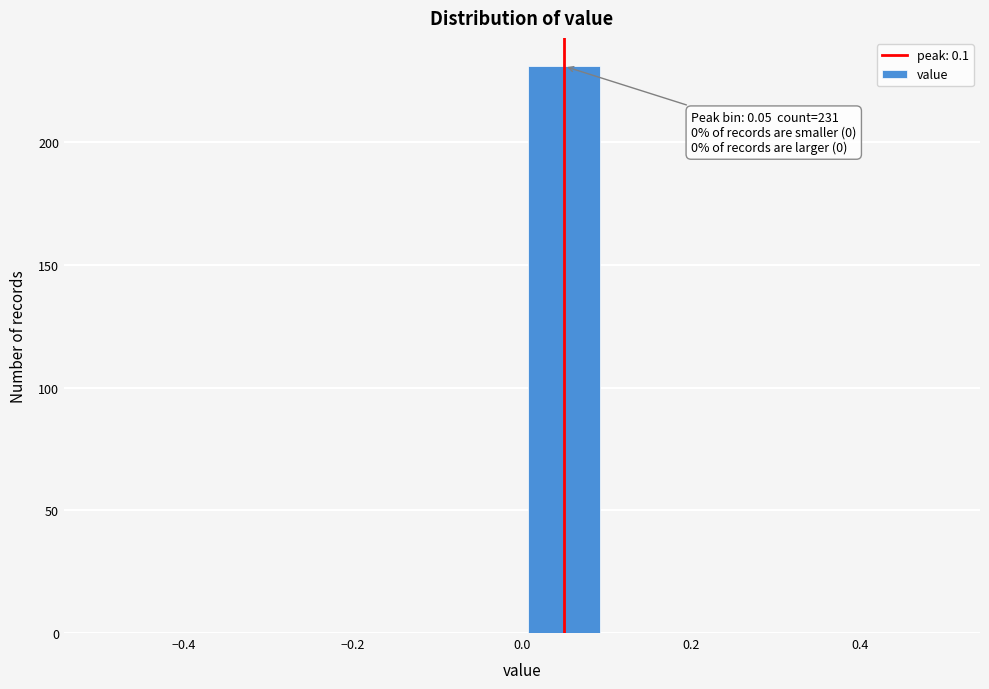

Over which range of the x-axis is the bar tallest?

0.0 to 0.1